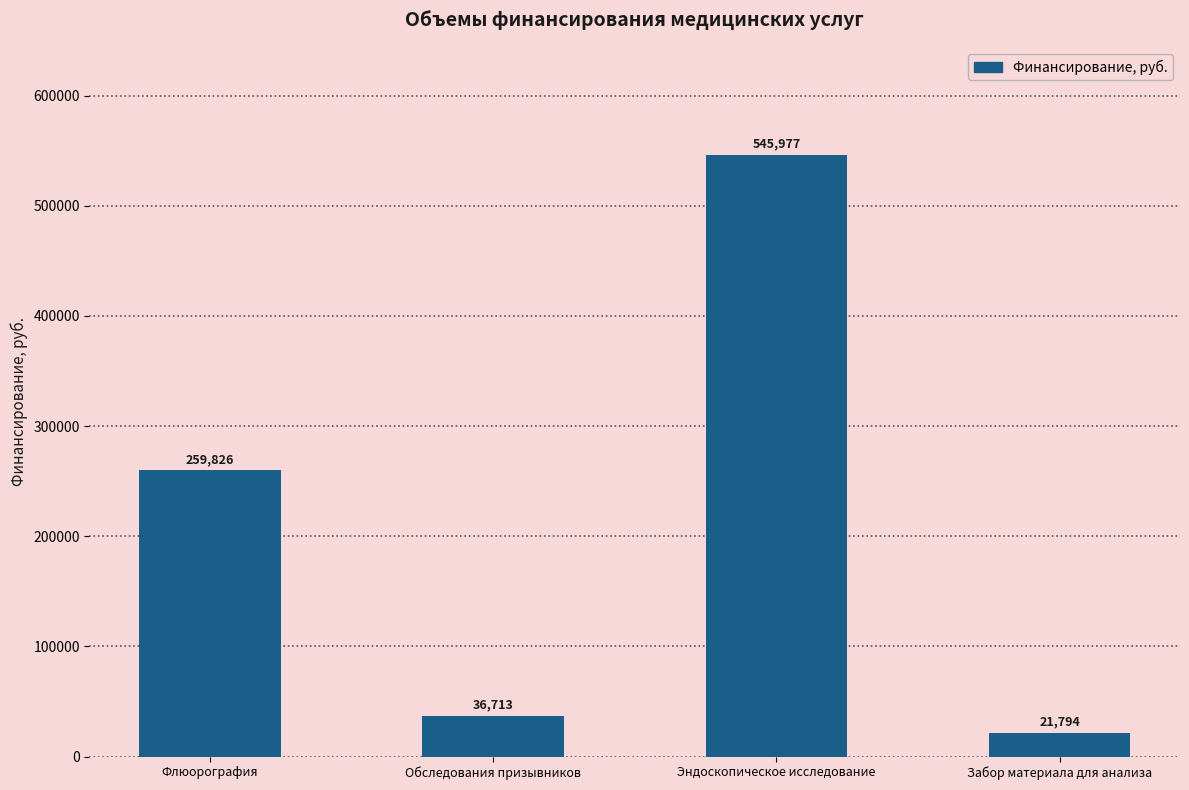

How many bars are there in total?

4